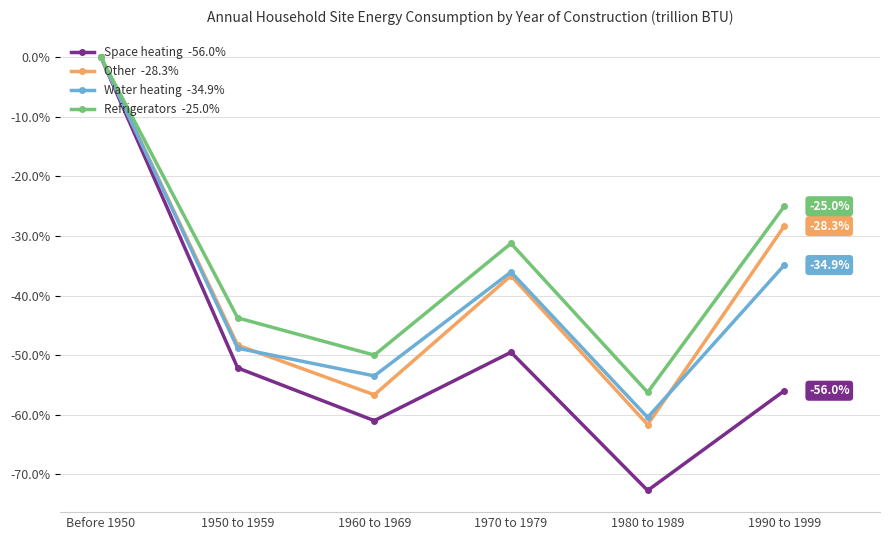

What is the spread (max minus min) of values at 1980 to 1989?

16.5